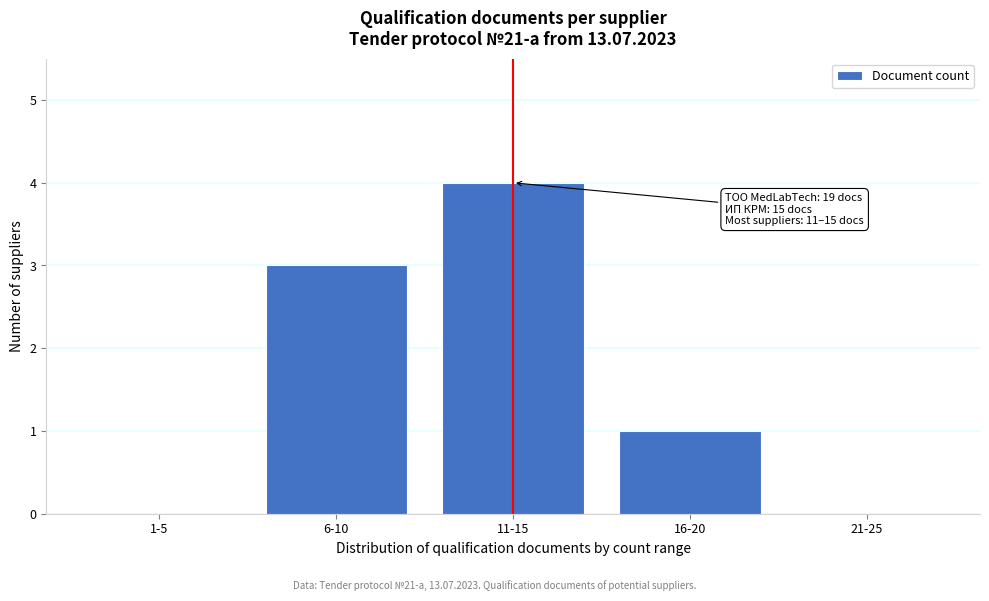

Reading left to right, what are all the values shown in this chart?

1-5=0	6-10=3	11-15=4	16-20=1	21-25=0